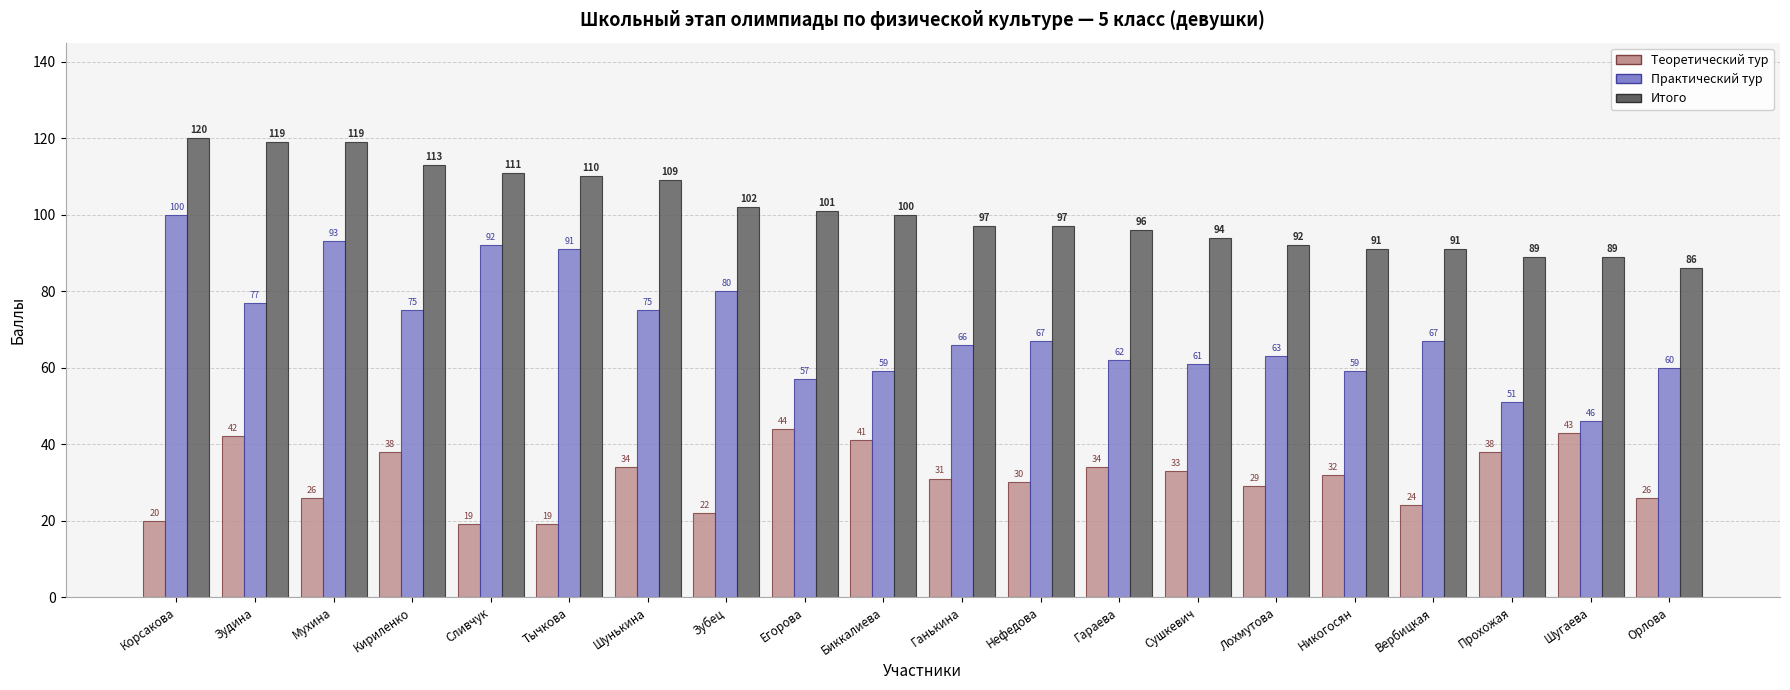

List the series in order of their overall mean, highest first.

Итого, Практический тур, Теоретический тур